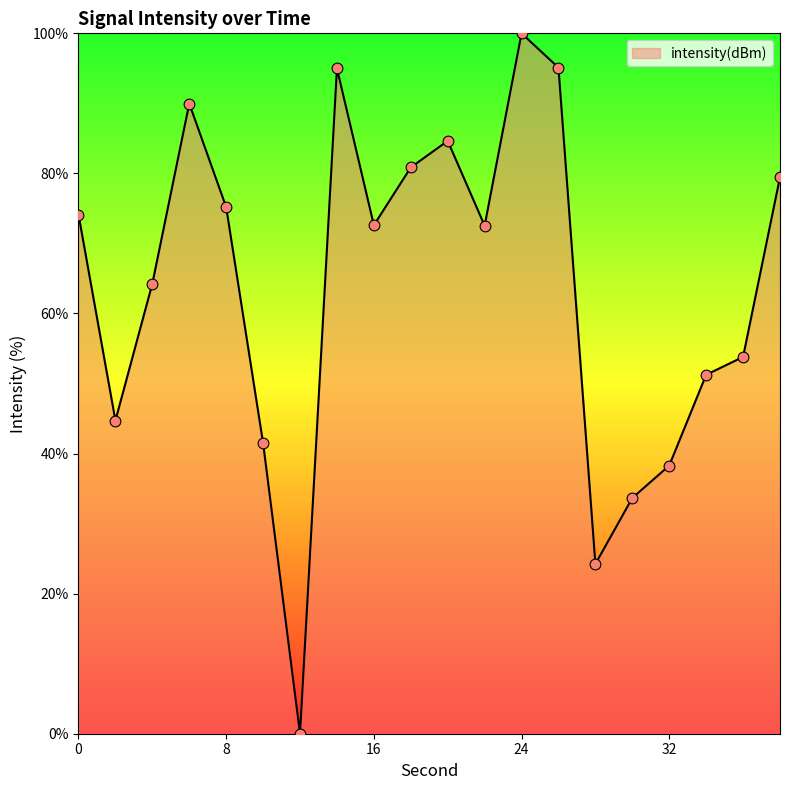

What is the maximum value shown in the chart?

100.0